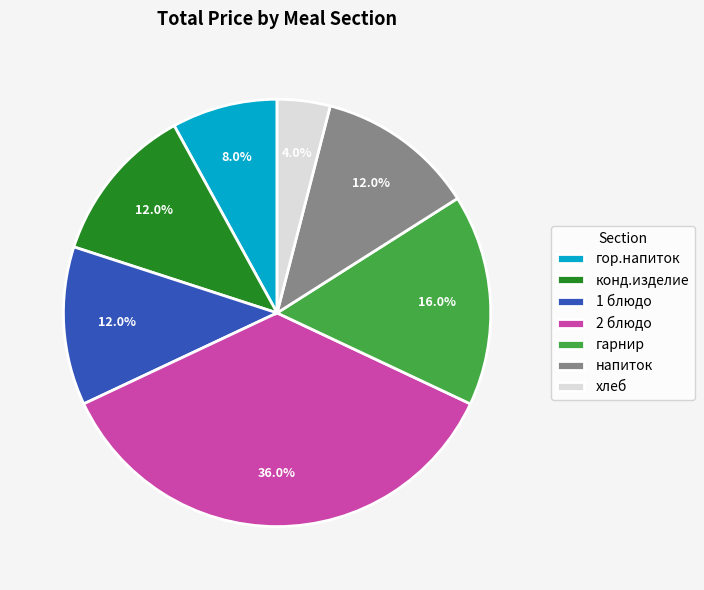

What is the ratio of the value at хлеб to the value at гор.напиток?

0.5